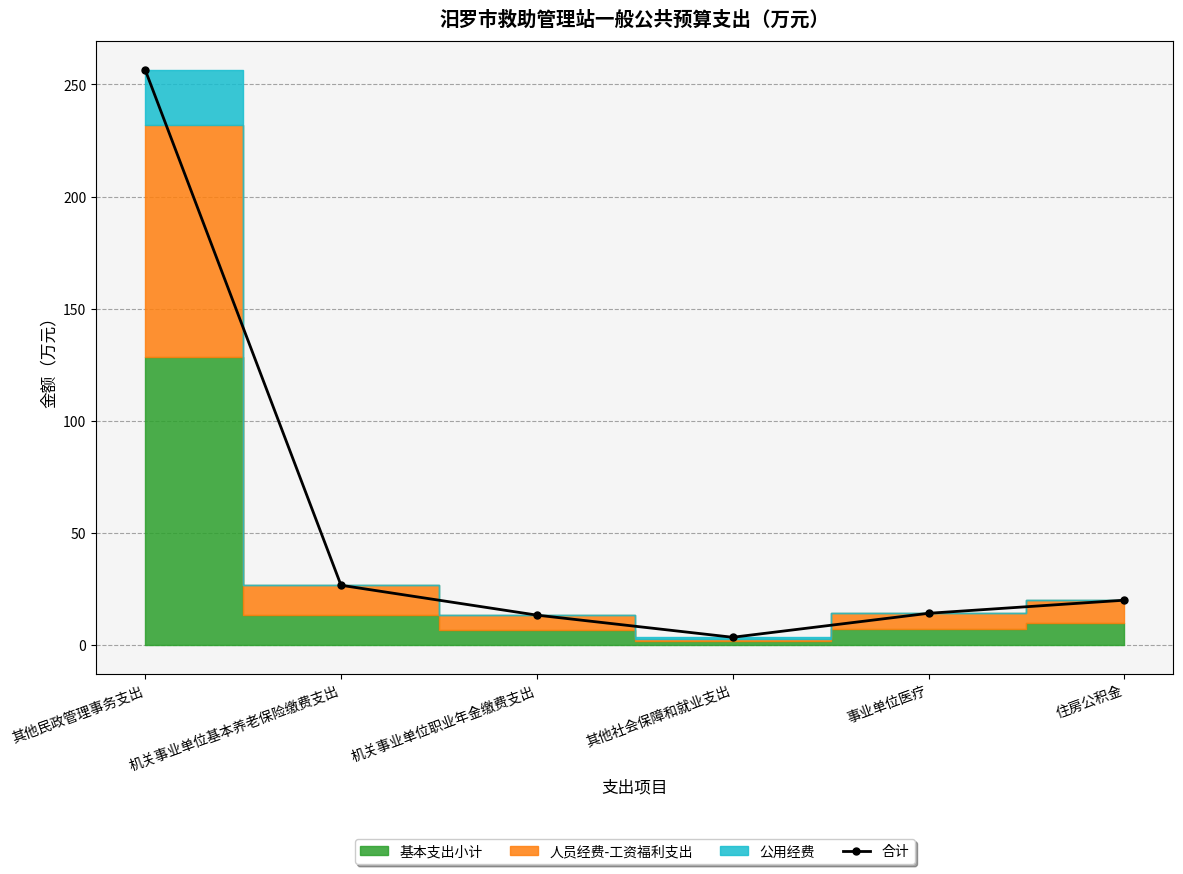

The chart shows a value of 13.3 at 机关事业单位职业年金缴费支出. True or false?

True